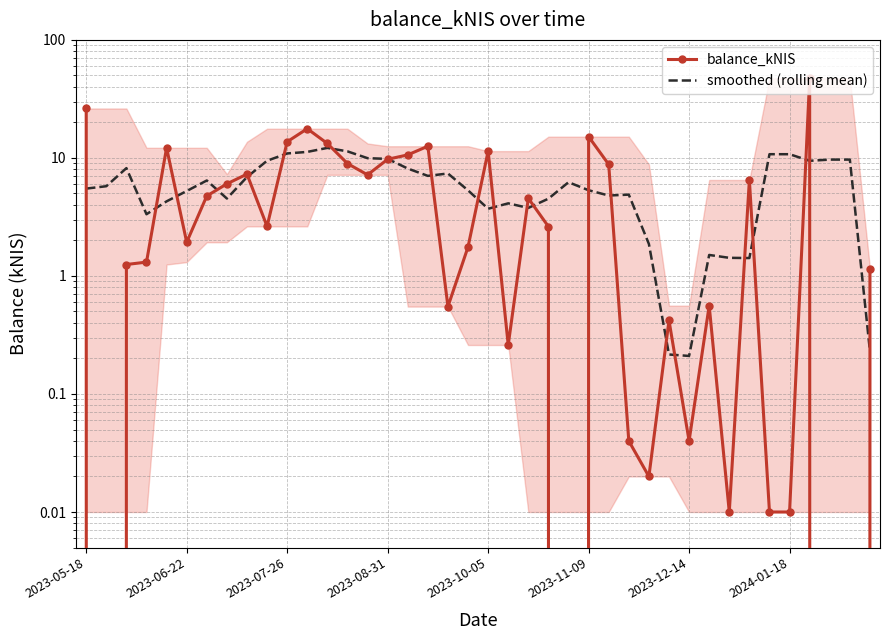

Between 36 and 26, which is larger?

36